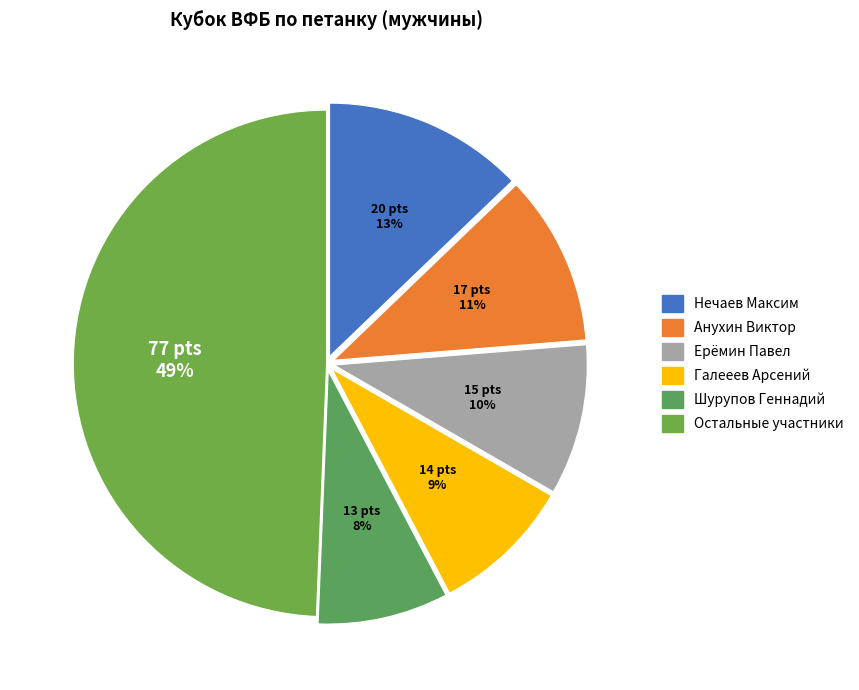

How many slices are in this pie chart?

6